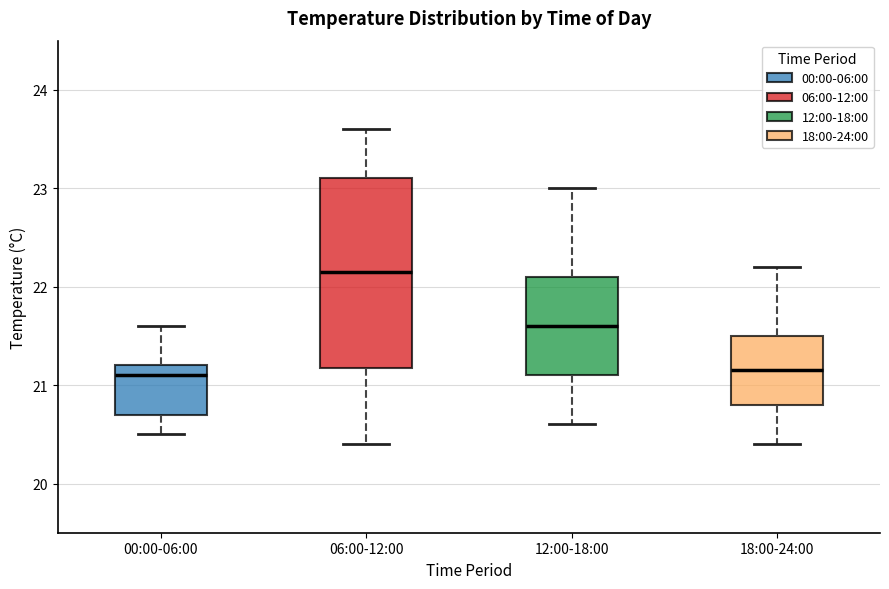

Where does the median line of the box for 12:00-18:00 sit on the y-axis? The values are not printed on the chart, so give them approximately, as read against the axis.

21.6